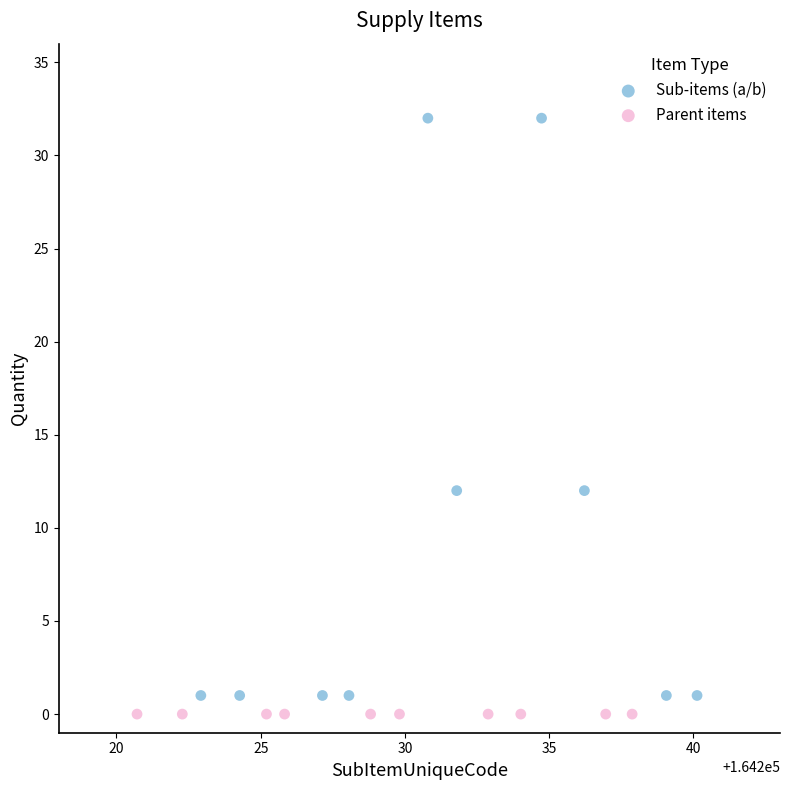

Which series contains the highest Y value?

Sub-items (a/b)